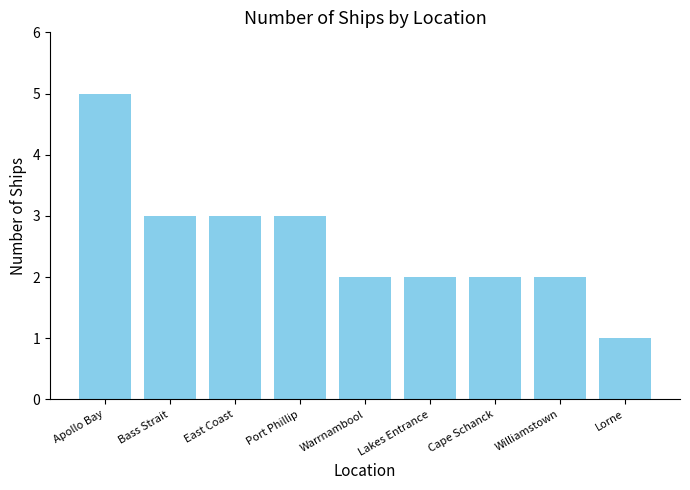

What is the smallest value displayed?

1